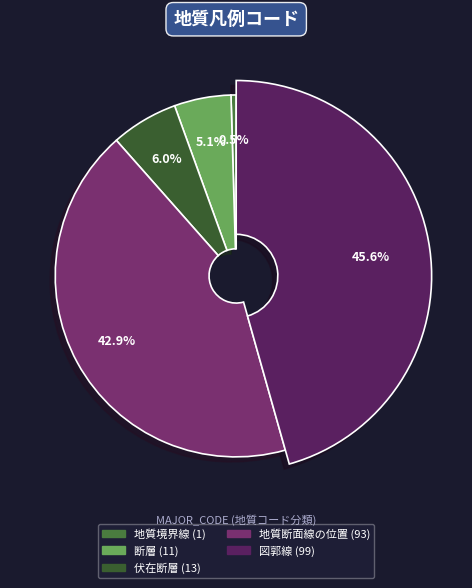

How many slices are in this pie chart?

5